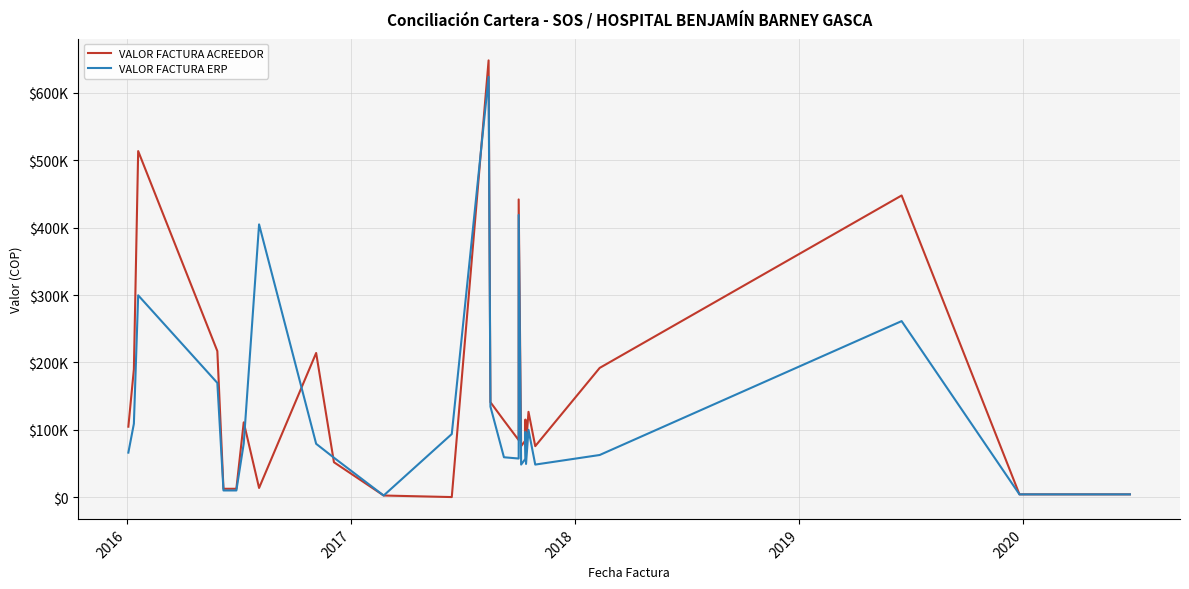

Which series ends up on top after the final intersection of VALOR FACTURA ACREEDOR and VALOR FACTURA ERP?

VALOR FACTURA ACREEDOR